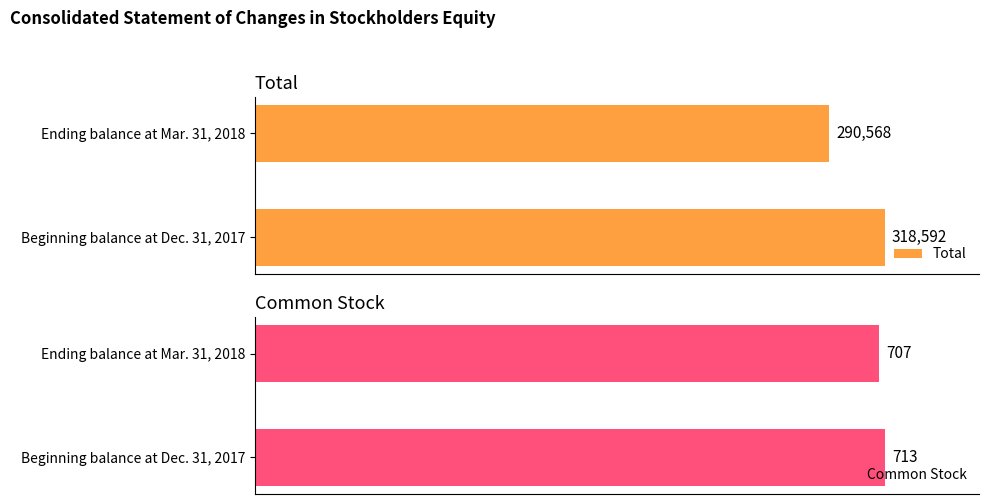

At Ending balance at Mar. 31, 2018, list the series in order from largest to smallest.

Total, Common Stock